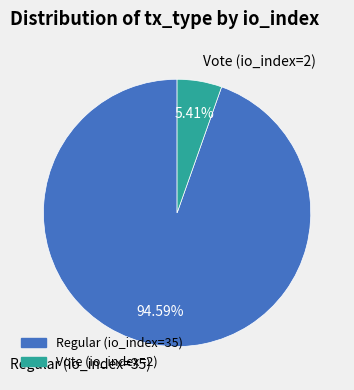

Is Regular (io_index=35) the majority of the pie?

Yes